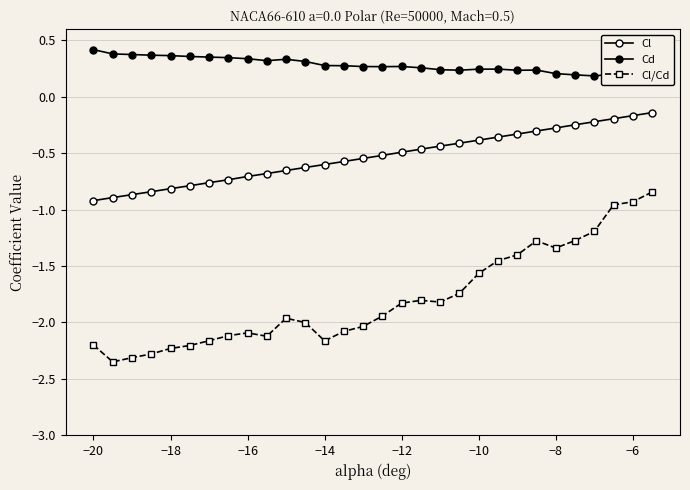

True or false: Cl and Cd cross at least once.

False